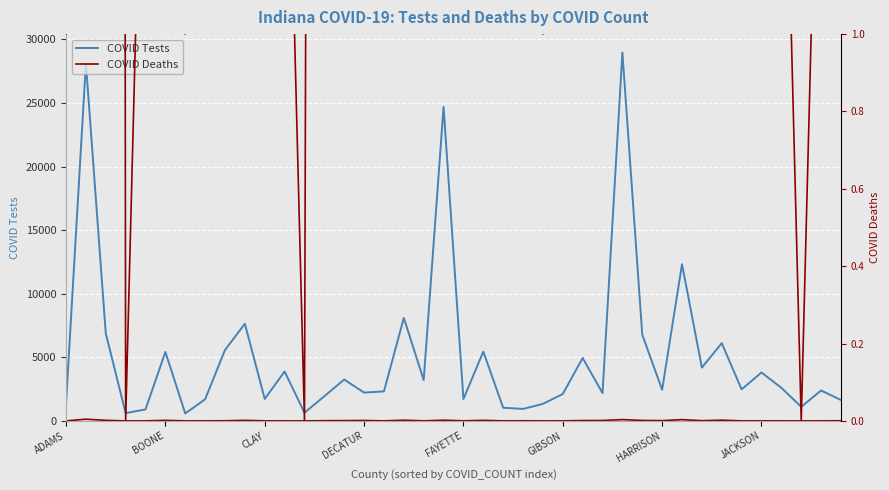

Which series has the widest spread of values?

COVID Tests